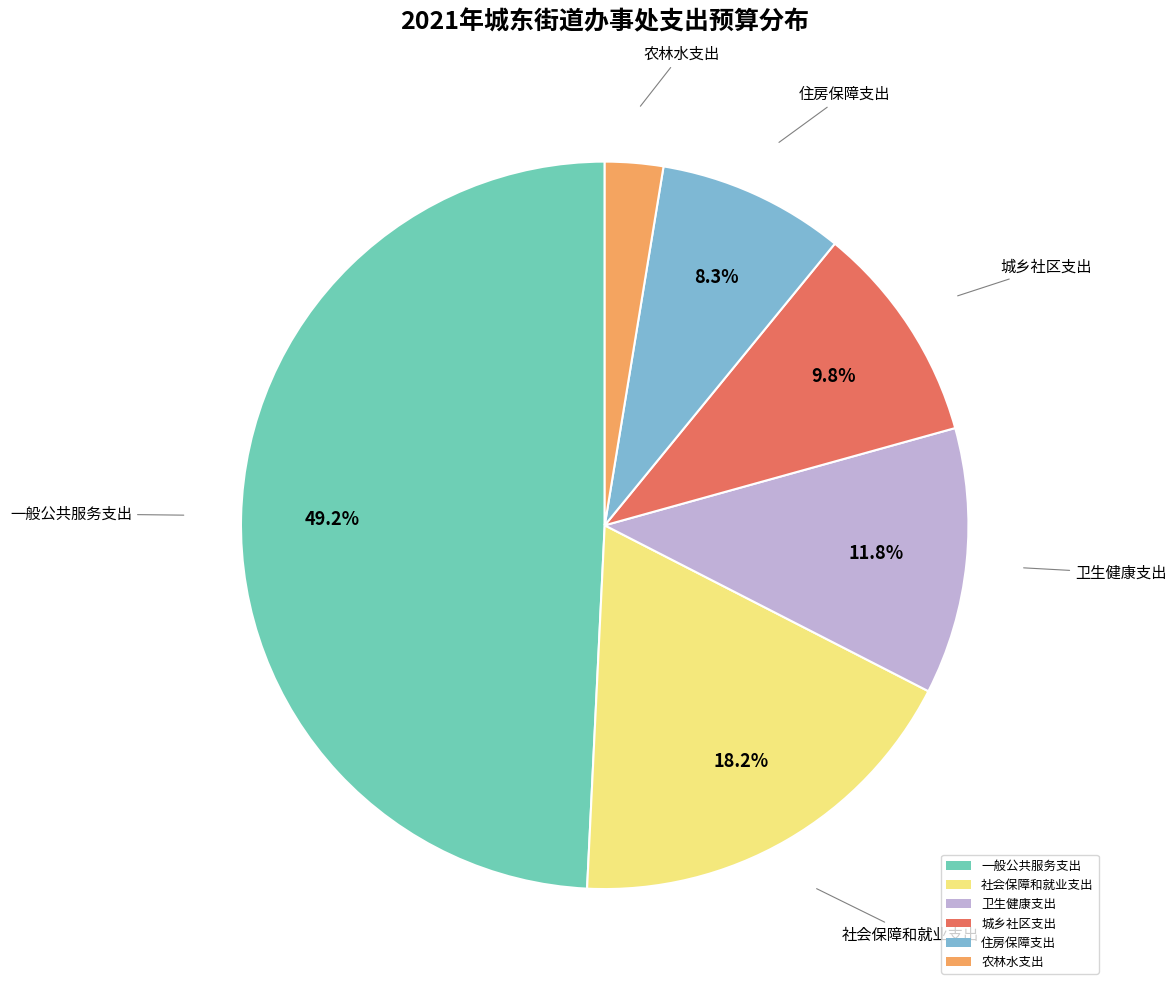

True or false: 城乡社区支出 accounts for 1% of the total.

False